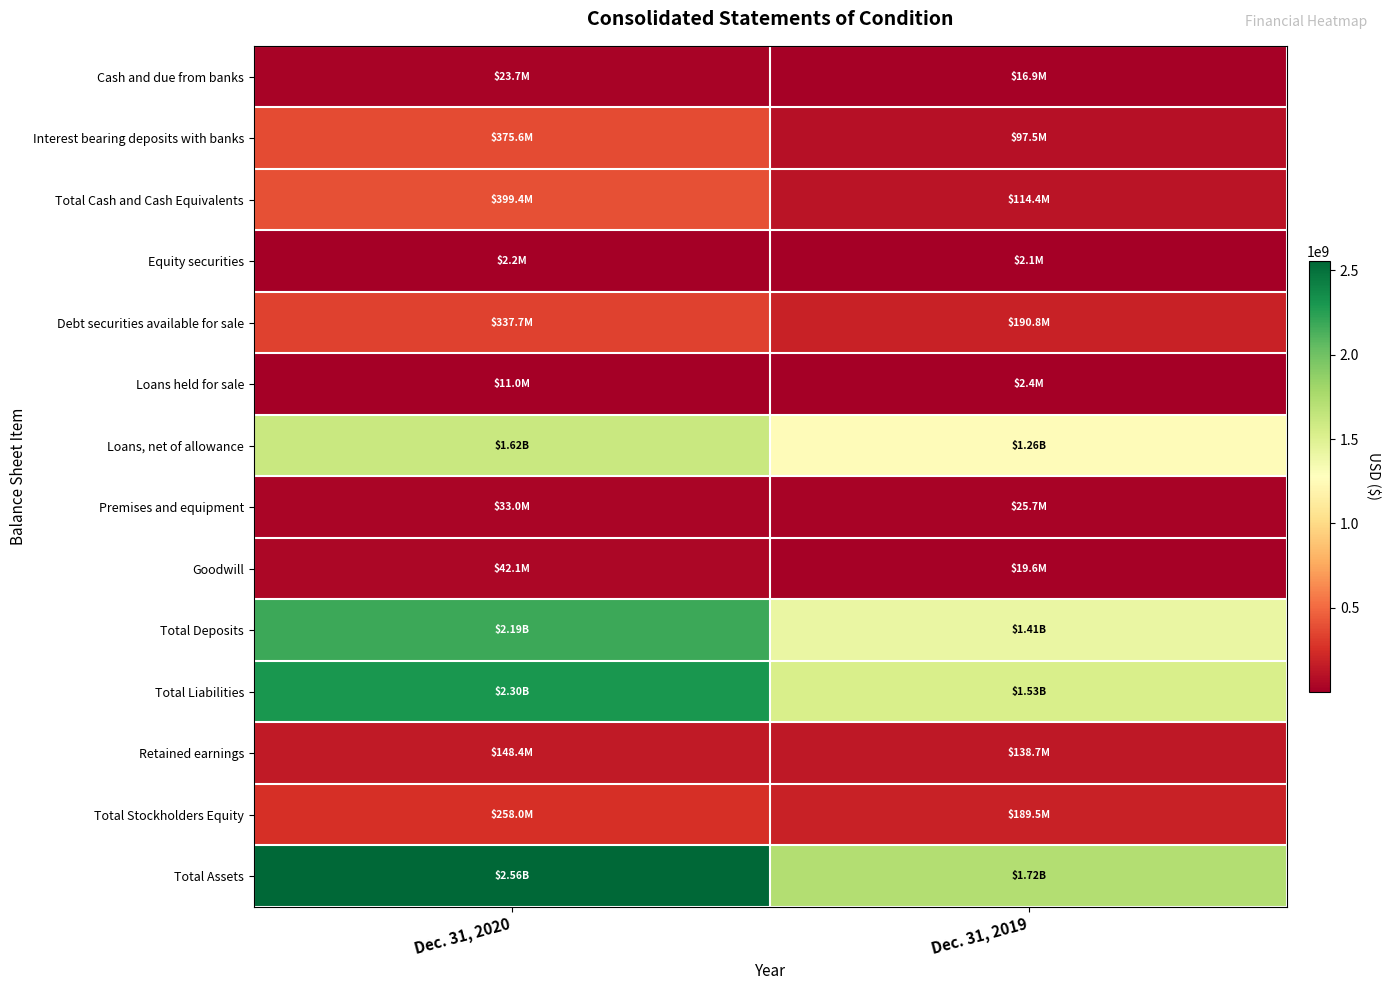

Which has a higher value, Dec. 31, 2020 or Dec. 31, 2019?

Dec. 31, 2020